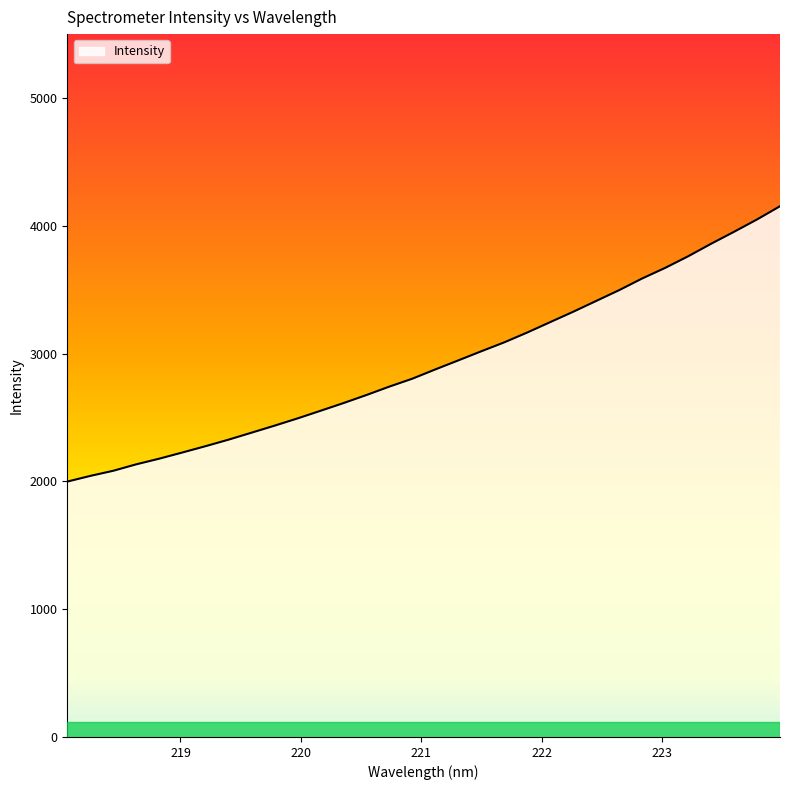

What is the greatest value displayed?

4153.0